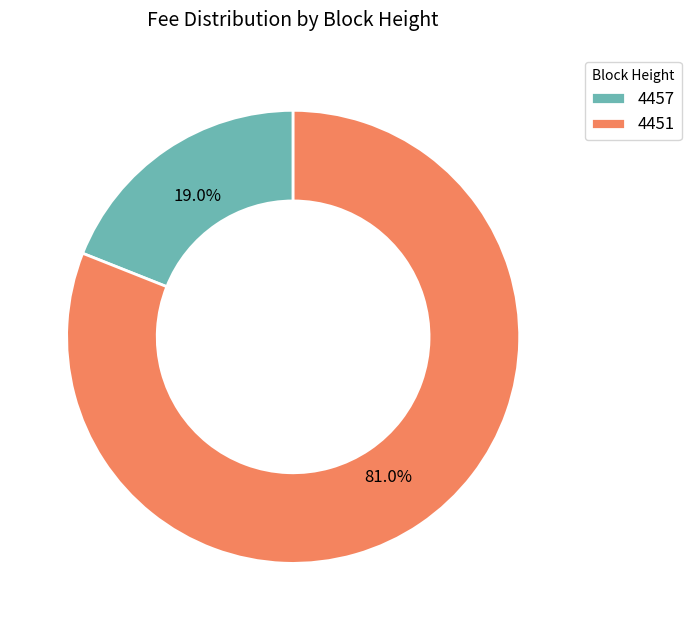

How many slices are in this pie chart?

2